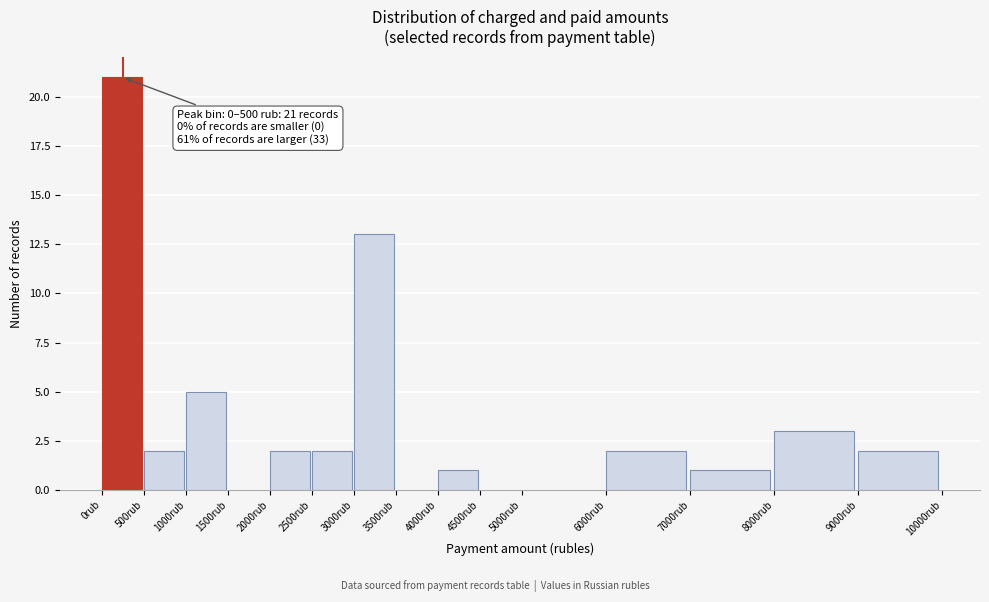

Over which range of the x-axis is the bar tallest?

0 to 500